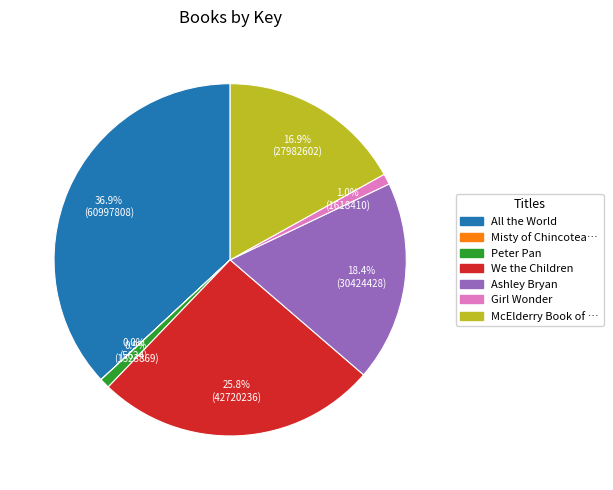

Does any single category account for the majority?

No